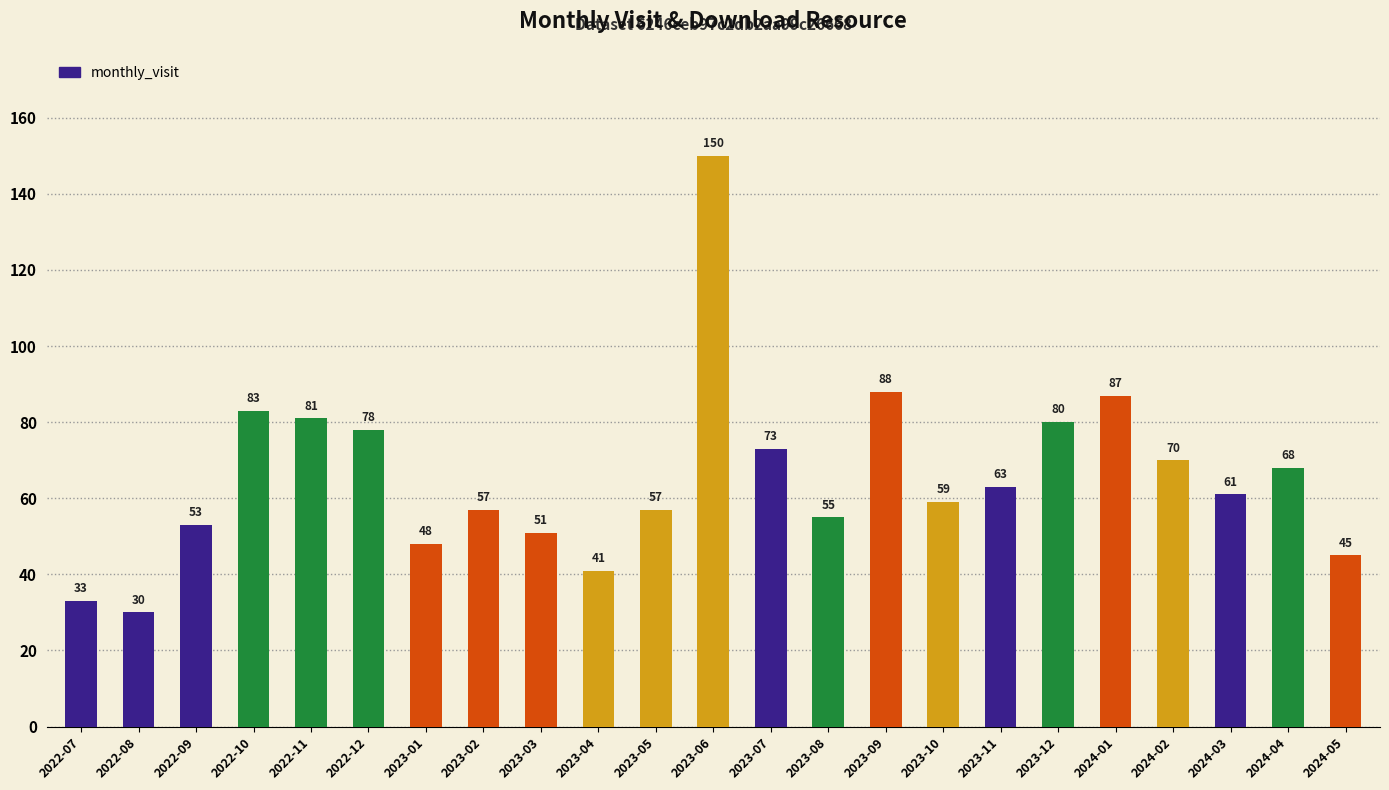

What is the label of the 7th bar from the right?

2023-11